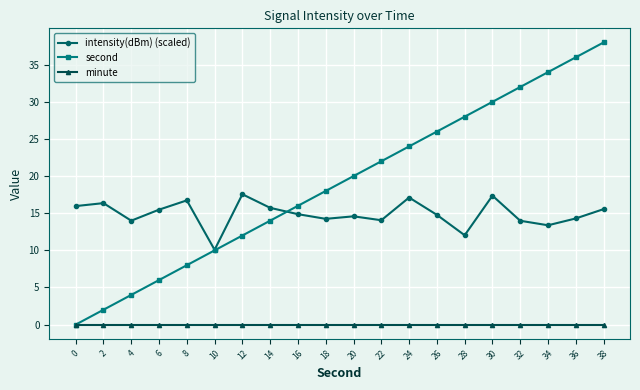

What is the highest value of the intensity(dBm) (scaled) series?

17.6